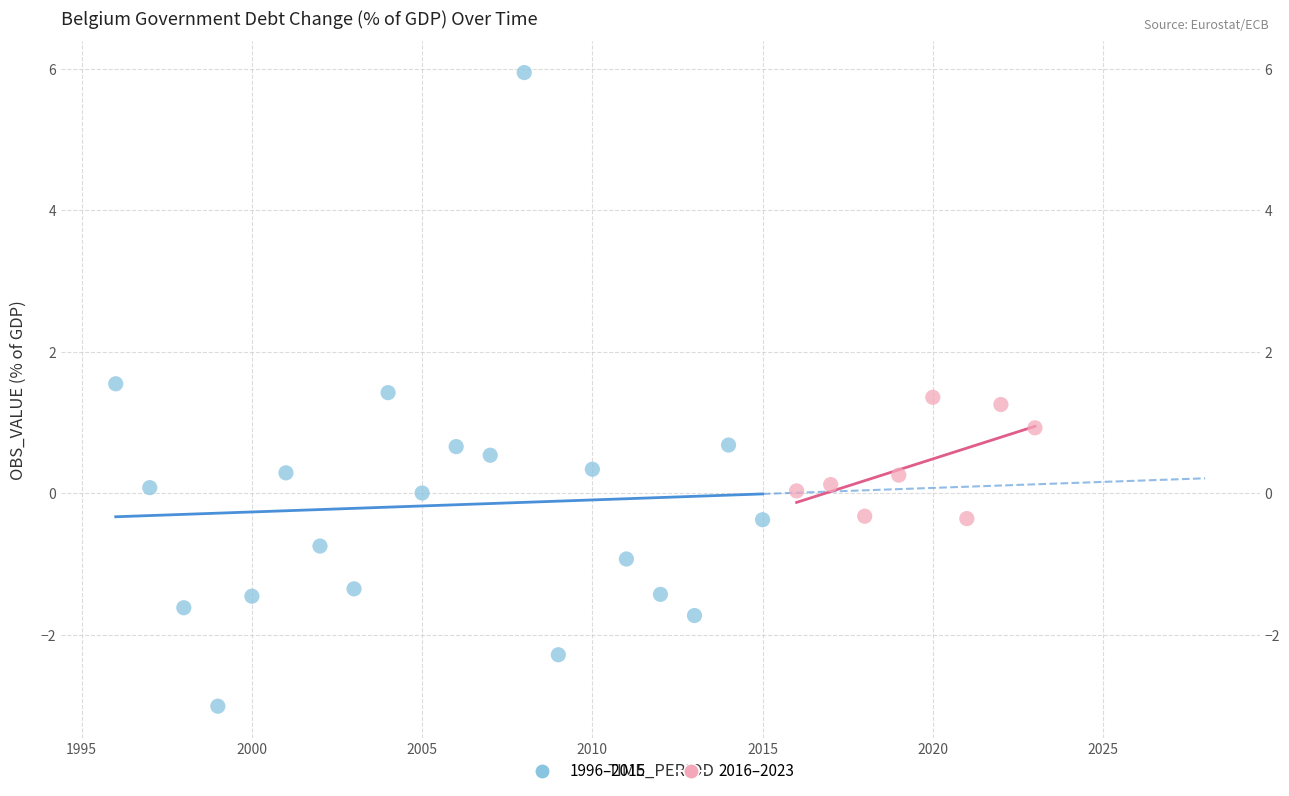

Which series has the widest spread of Y values?

1996–2015